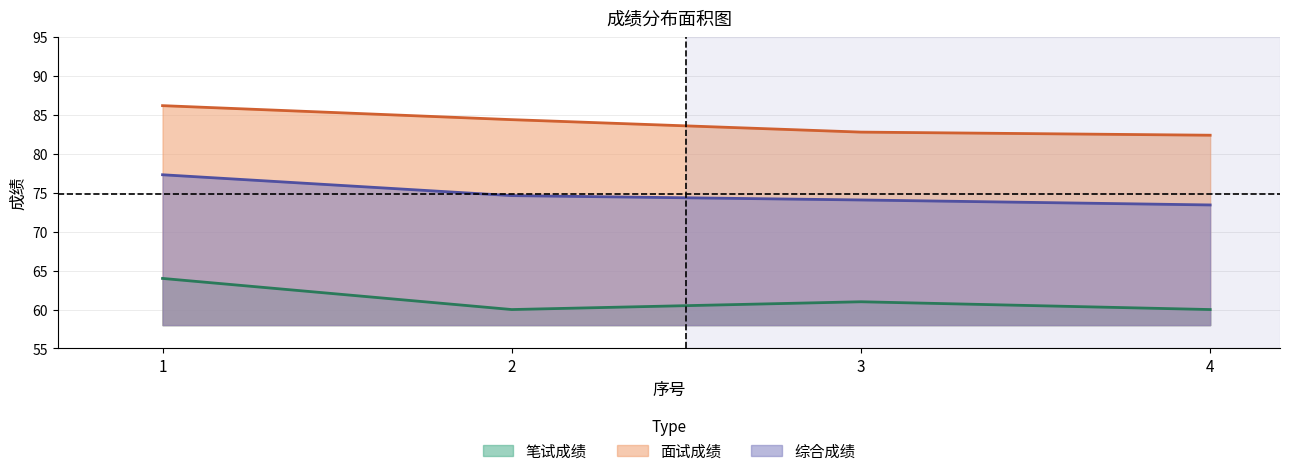

What are all the series names shown in the legend?

笔试成绩, 面试成绩, 综合成绩